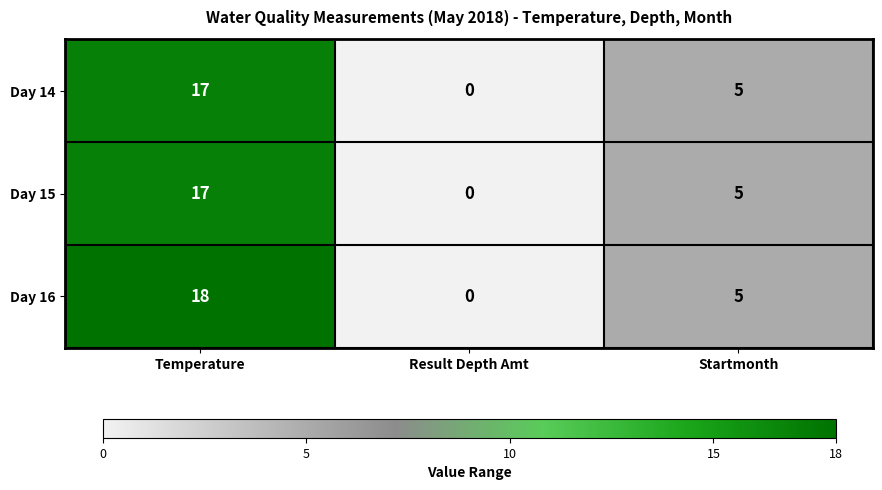

What is the difference between the highest and lowest values at Temperature?

1